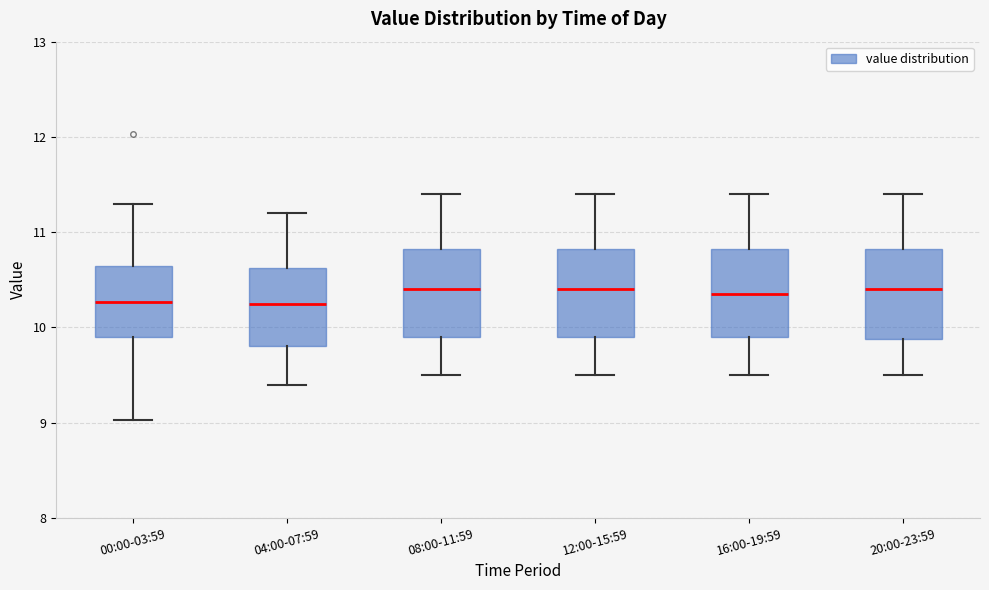

Reading left to right, read every box against the y-axis: the position of its median line, the range the box covers, and the ends of its whiskers. The values are not printed on the chart, so give them approximately, as read against the axis.

00:00-03:59: median 10.3, box 9.9 to 10.6, whiskers 9.0 to 11.3
04:00-07:59: median 10.3, box 9.8 to 10.6, whiskers 9.4 to 11.2
08:00-11:59: median 10.4, box 9.9 to 10.8, whiskers 9.5 to 11.4
12:00-15:59: median 10.4, box 9.9 to 10.8, whiskers 9.5 to 11.4
16:00-19:59: median 10.4, box 9.9 to 10.8, whiskers 9.5 to 11.4
20:00-23:59: median 10.4, box 9.9 to 10.8, whiskers 9.5 to 11.4